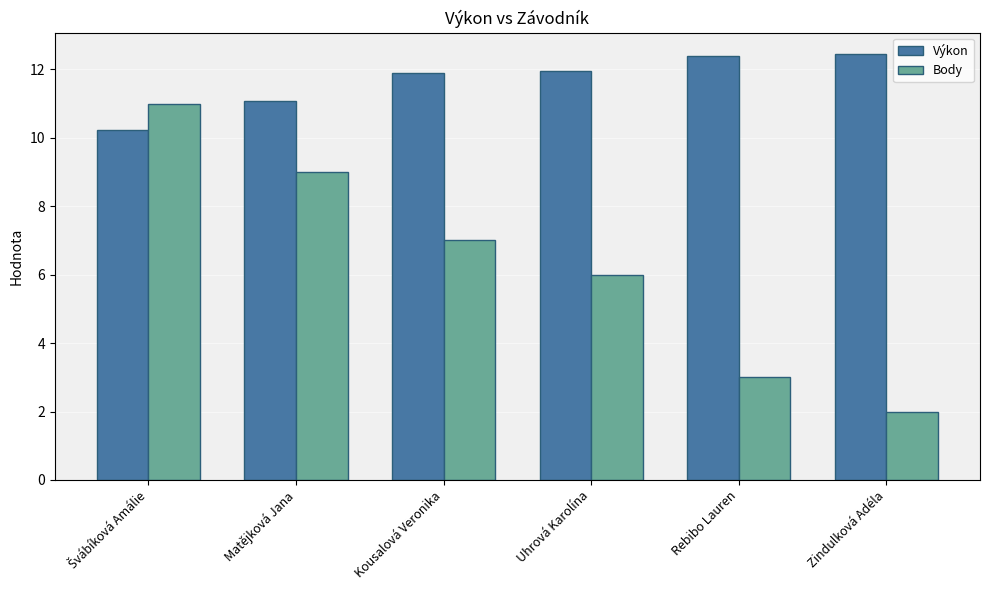

The value of Výkon at Uhrová Karolína is 17.0. True or false?

False